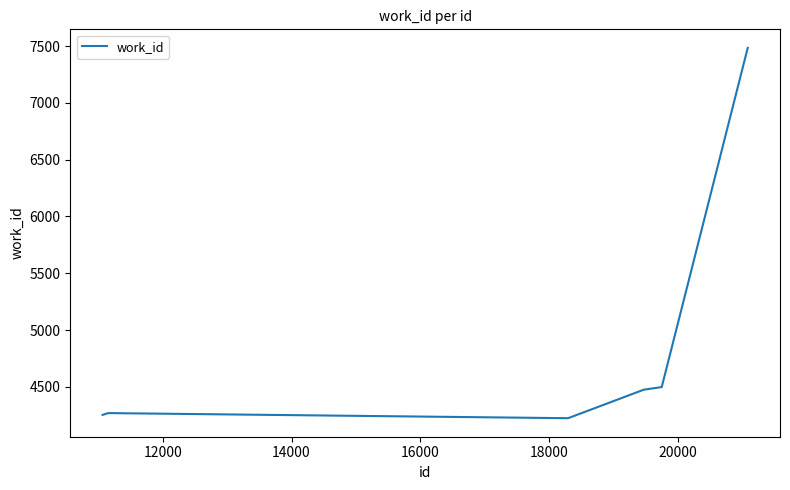

What is the maximum value shown in the chart?

7484